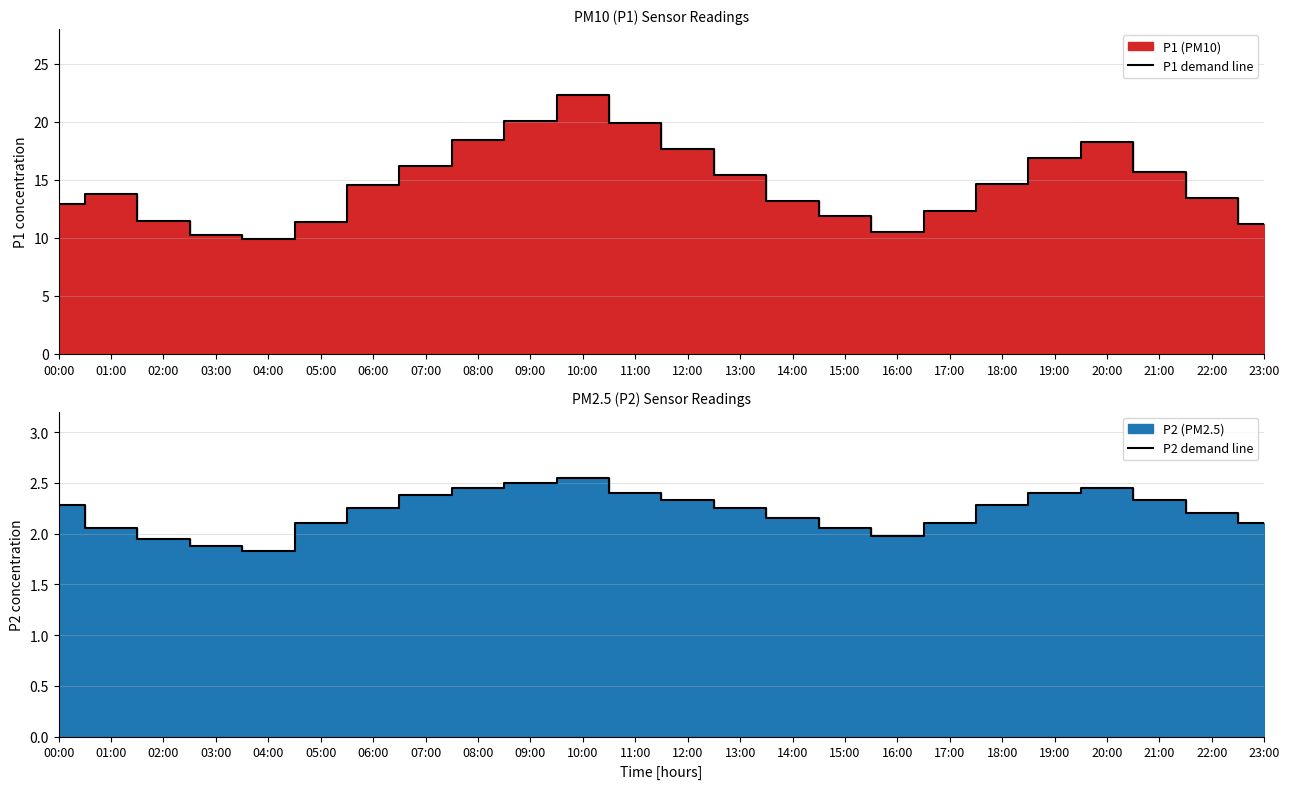

What is the difference between the highest and lowest values at 06:00?

12.3